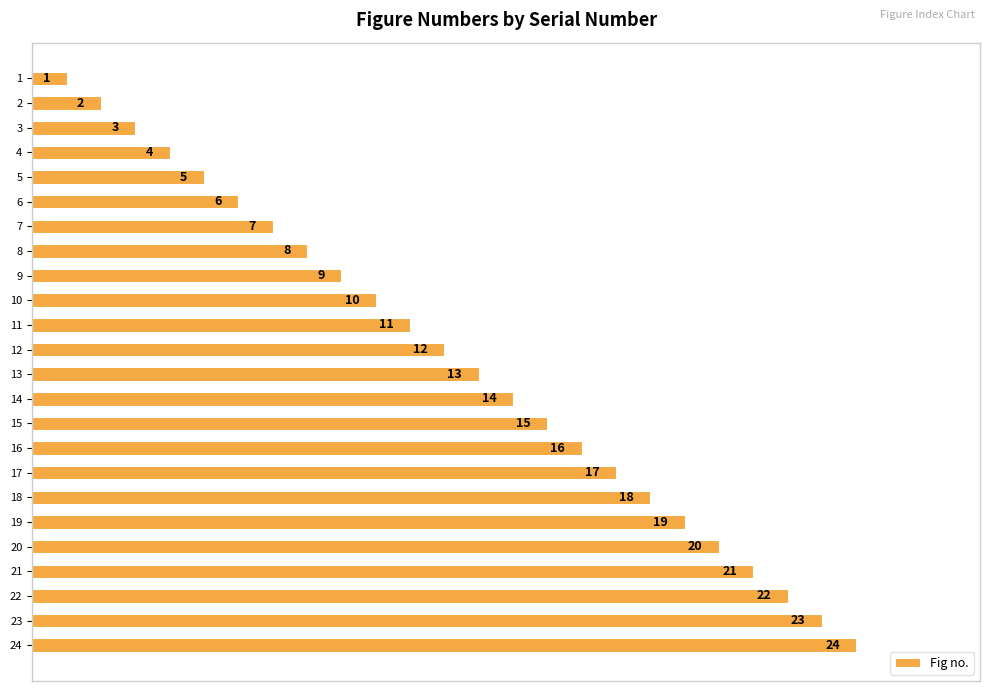

How many bars are there in total?

24